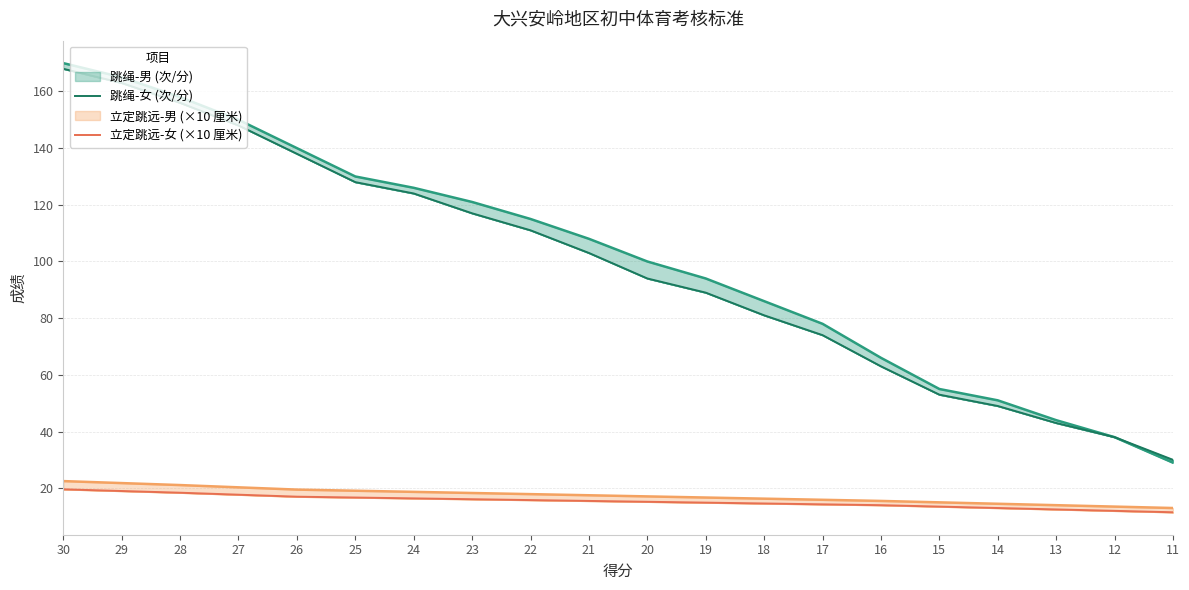

At which category is the sum across all series the highest?

30